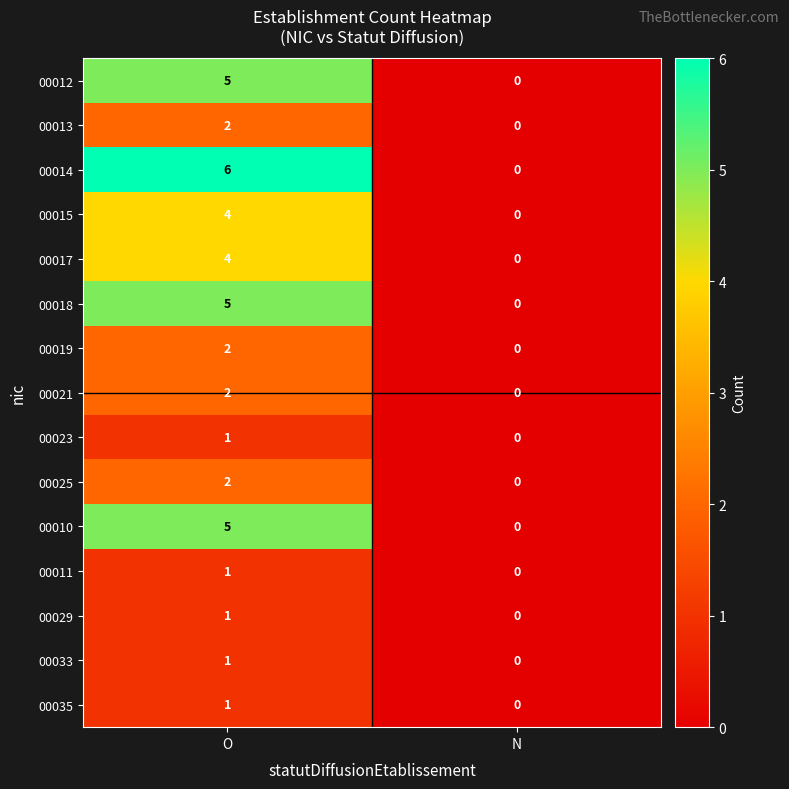

Where is 00033 nearest to the value 0?

N